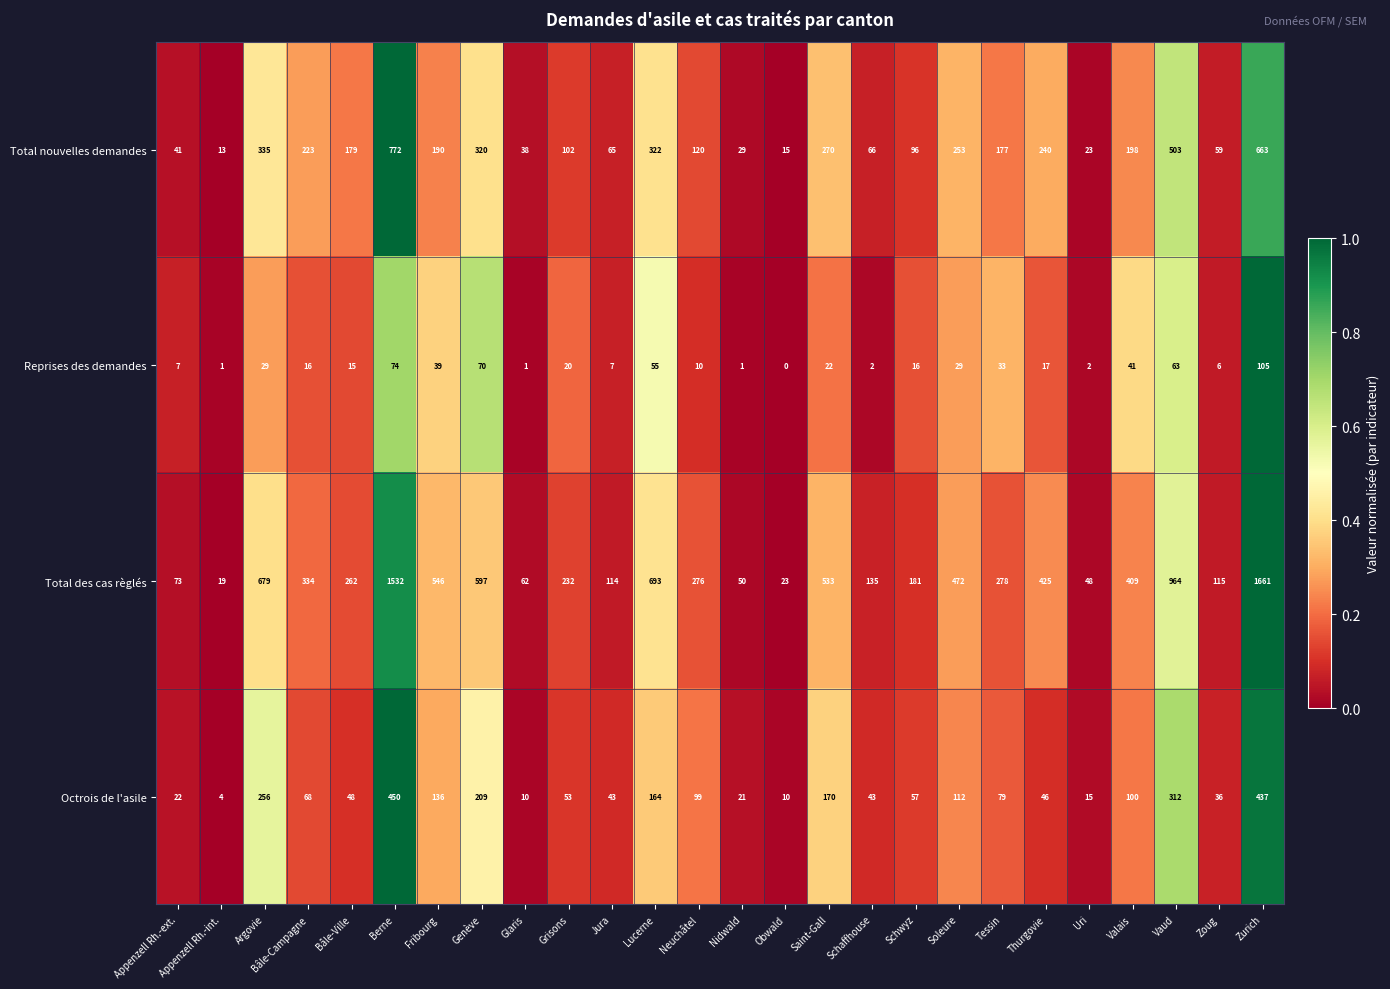

The Total des cas règlés series shows 160 at Neuchâtel. True or false?

False